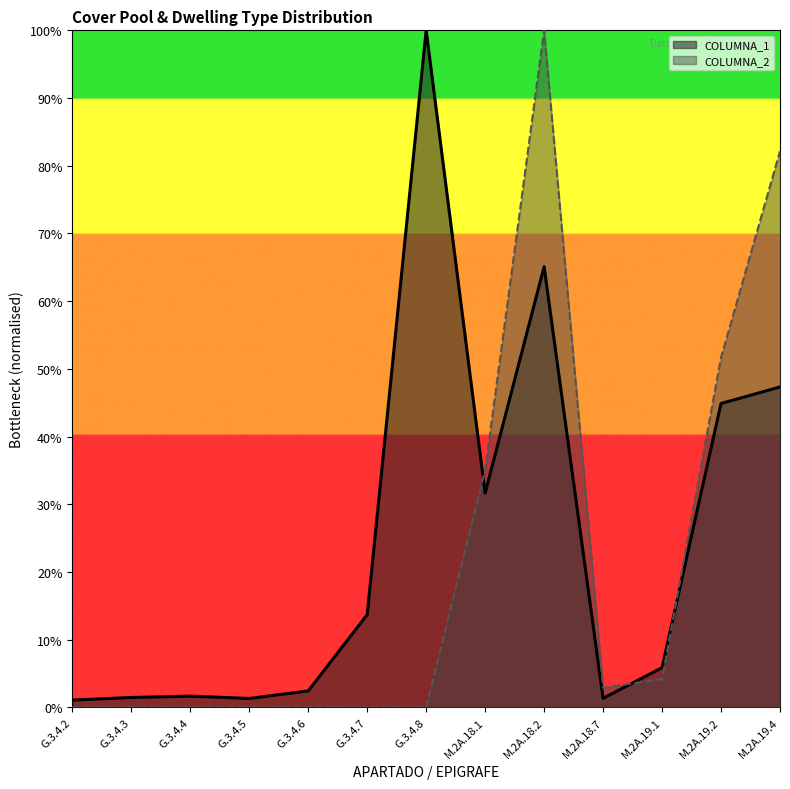

What is the difference between the maximum and minimum values in the COLUMNA_1 series?

1.0